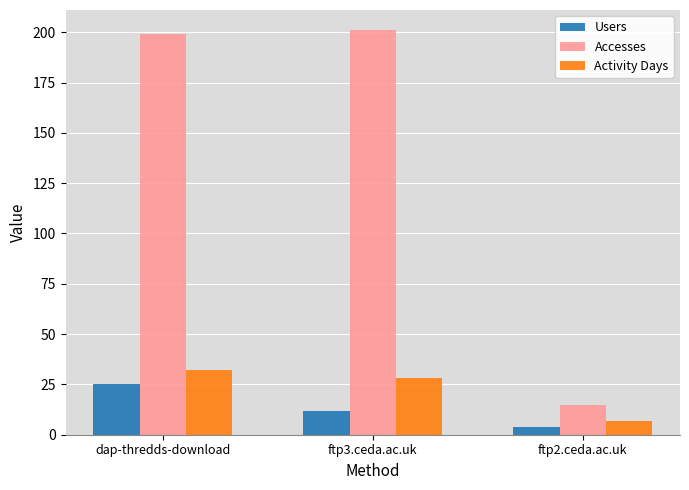

Which series has the largest range (max minus min)?

Accesses